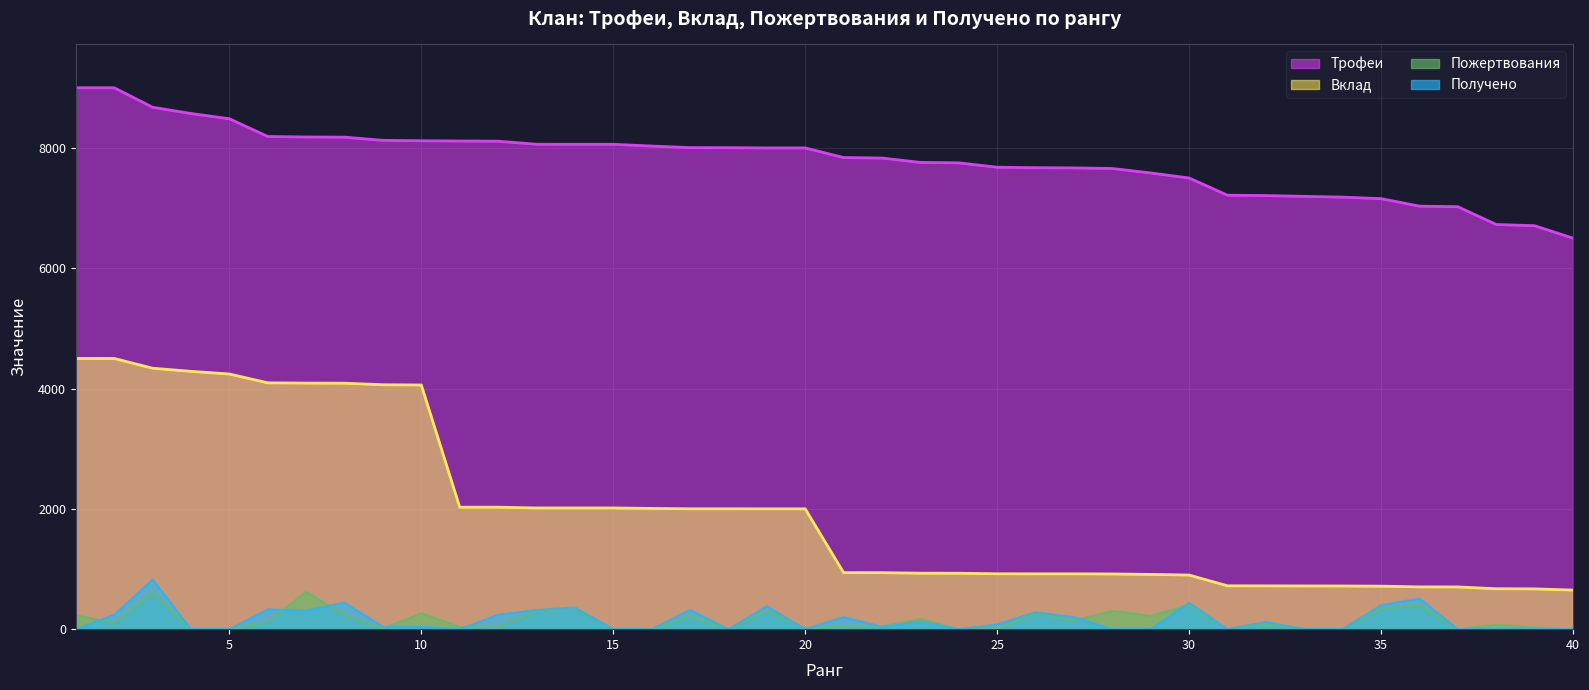

At which label does Трофеи reach its minimum?

40